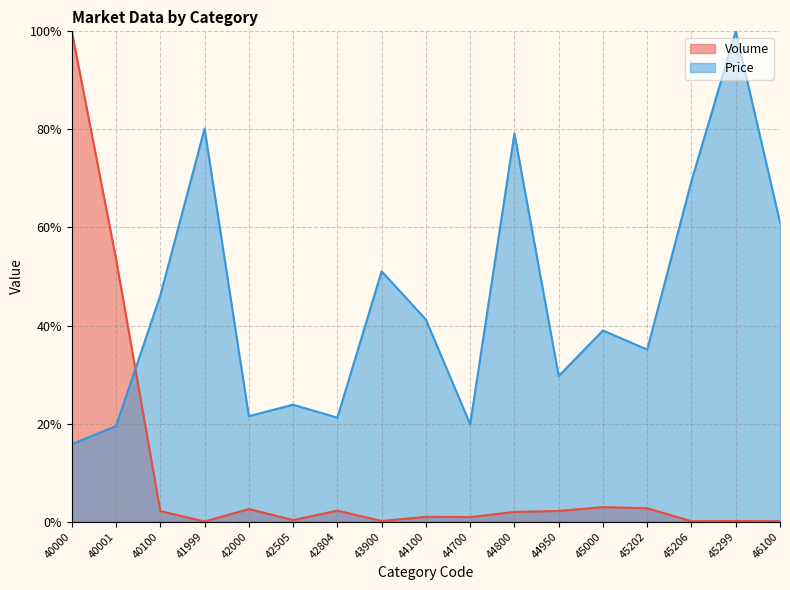

How many lines are shown in the chart?

2